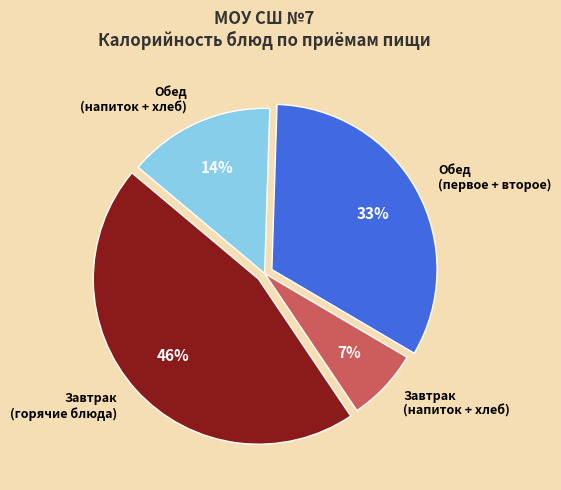

To the nearest percent, what is the average slice percentage?

25%